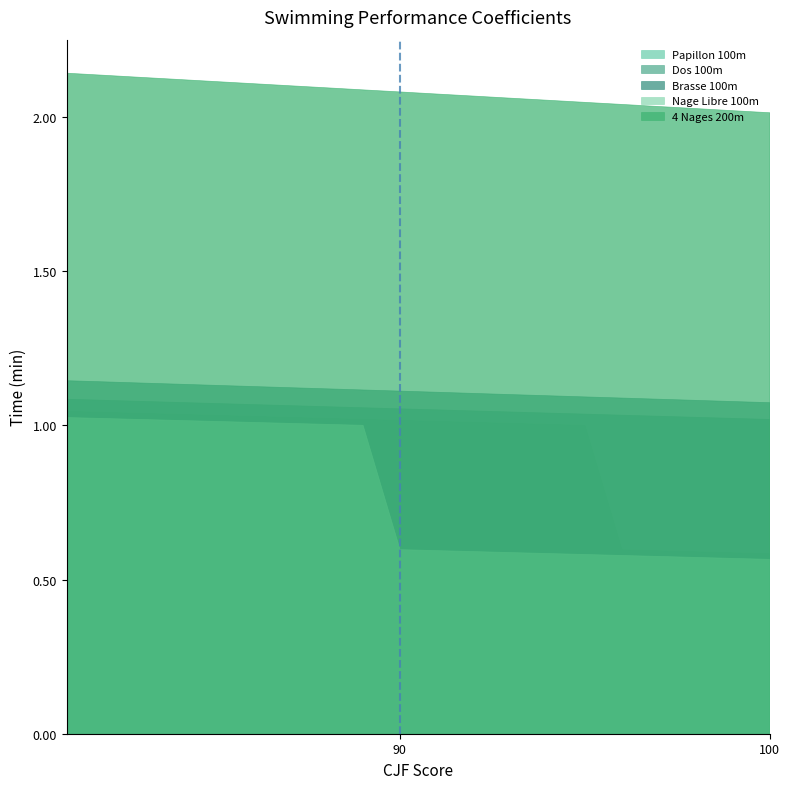

Is it true that 4 Nages 200m equals 2.1 at 86?

True